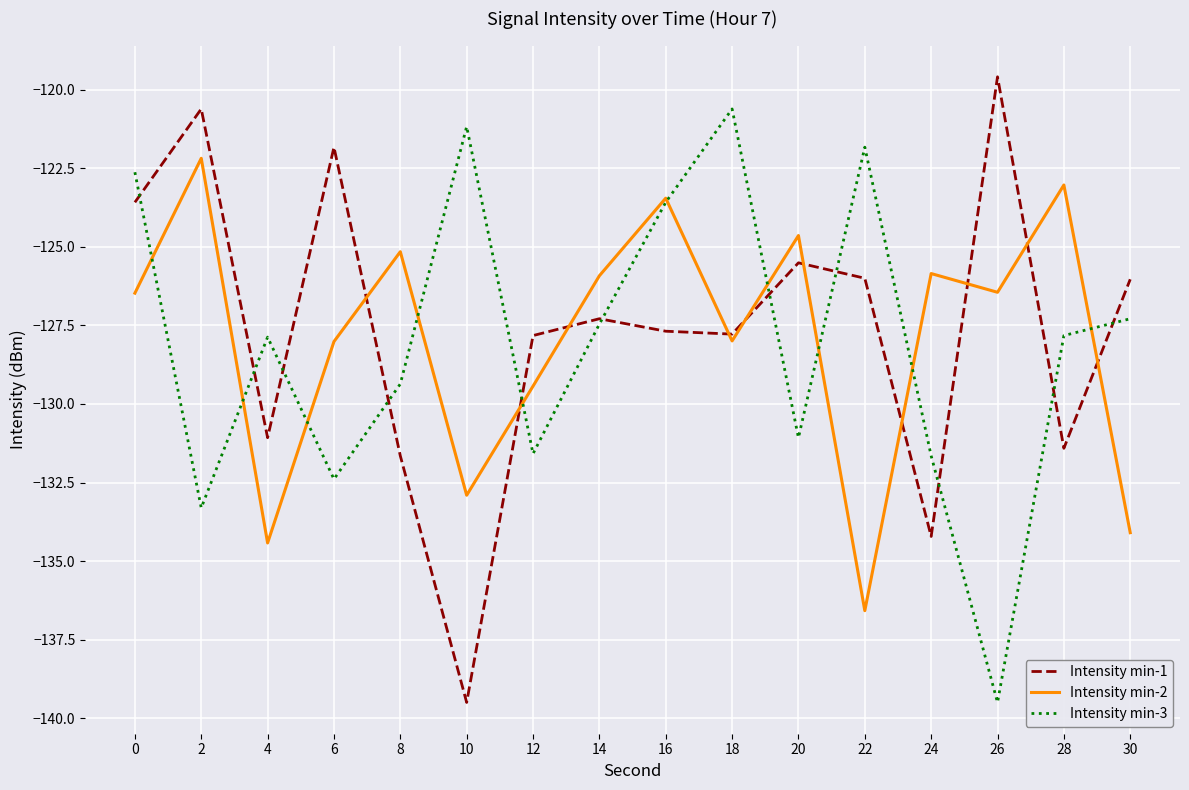

How many interior local valleys does the Intensity min-3 series have?

5